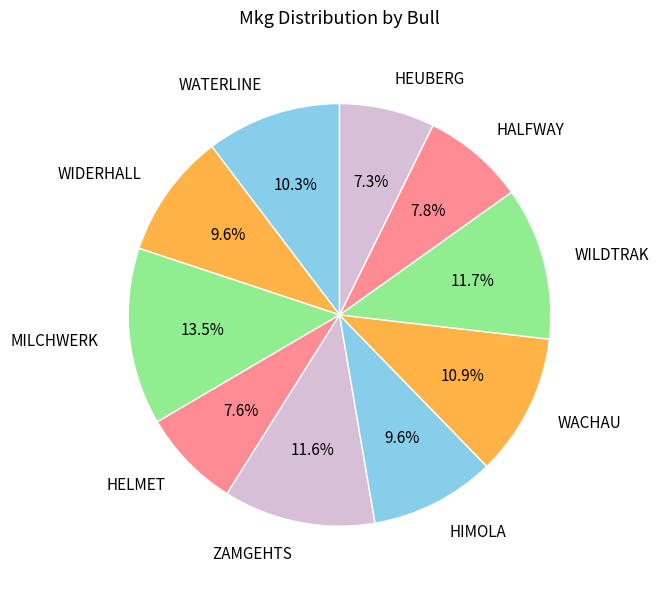

Which slice is the largest?

MILCHWERK